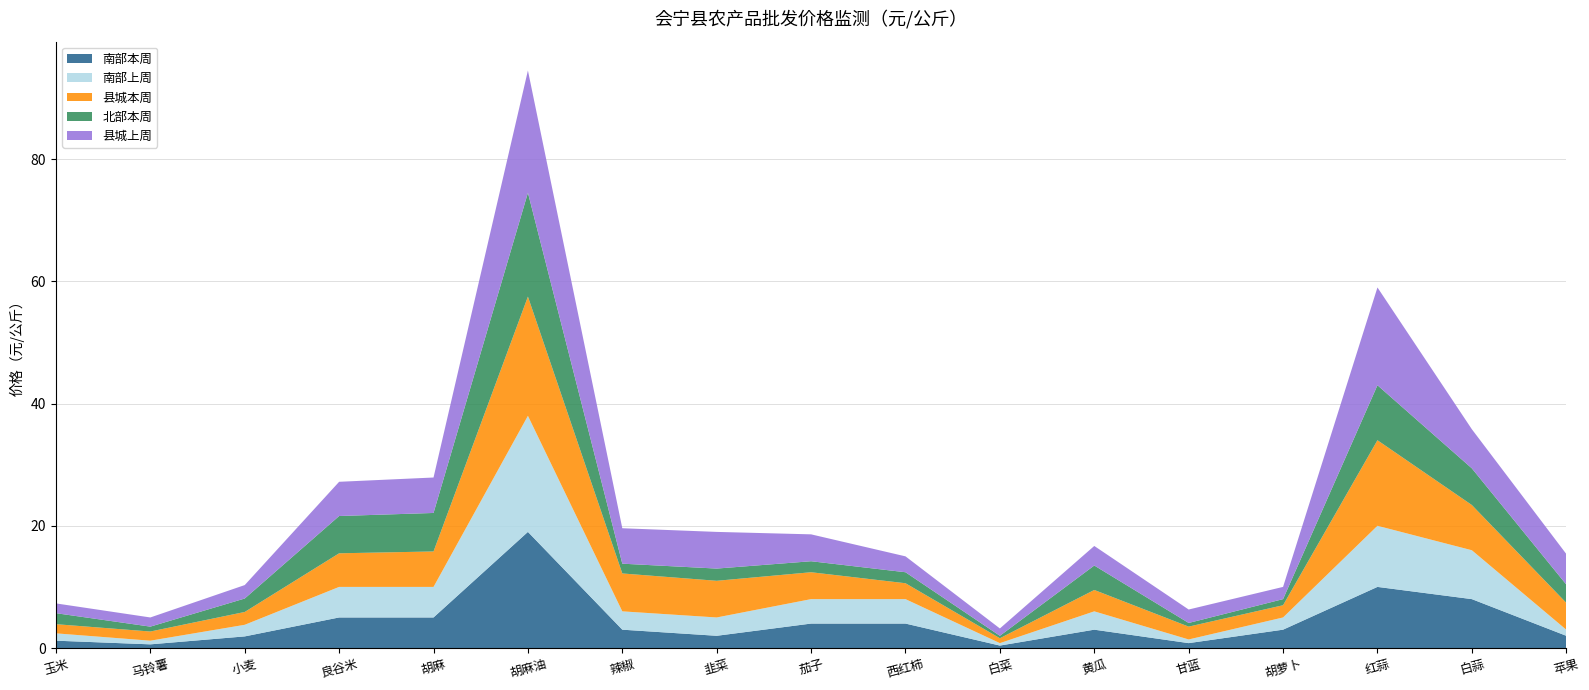

Reading left to right, extract all data points from this chart.

南部本周: 1.2	0.6	1.9	5.0	5.0	19.0	3.0	2.0	4.0	4.0	0.4	3.0	0.8	3.0	10.0	8.0	2.0
南部上周: 1.2	0.6	1.9	5.0	5.0	19.0	3.0	3.0	4.0	4.0	0.4	3.0	0.6	2.0	10.0	8.0	1.0
县城本周: 1.5	1.5	2.1	5.5	5.8	19.5	6.2	6.0	4.4	2.6	0.8	3.5	2.1	2.0	14.0	7.4	4.4
北部本周: 1.8	0.8	2.2	6.1	6.3	17.0	1.6	2.0	1.8	1.8	0.4	4.0	0.6	1.0	9.0	6.0	3.0
县城上周: 1.6	1.5	2.2	5.6	5.8	20.0	5.8	6.0	4.4	2.6	1.2	3.2	2.2	2.0	16.0	6.4	5.0